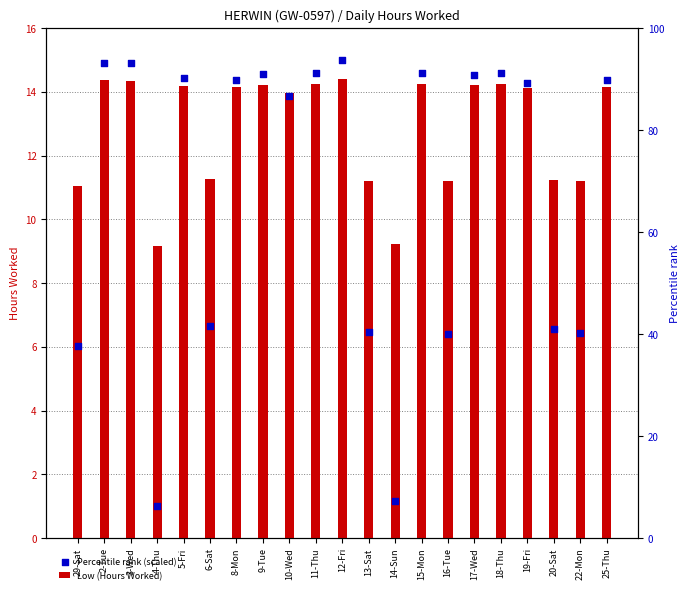

At which category is the sum across all series the highest?

12-Fri